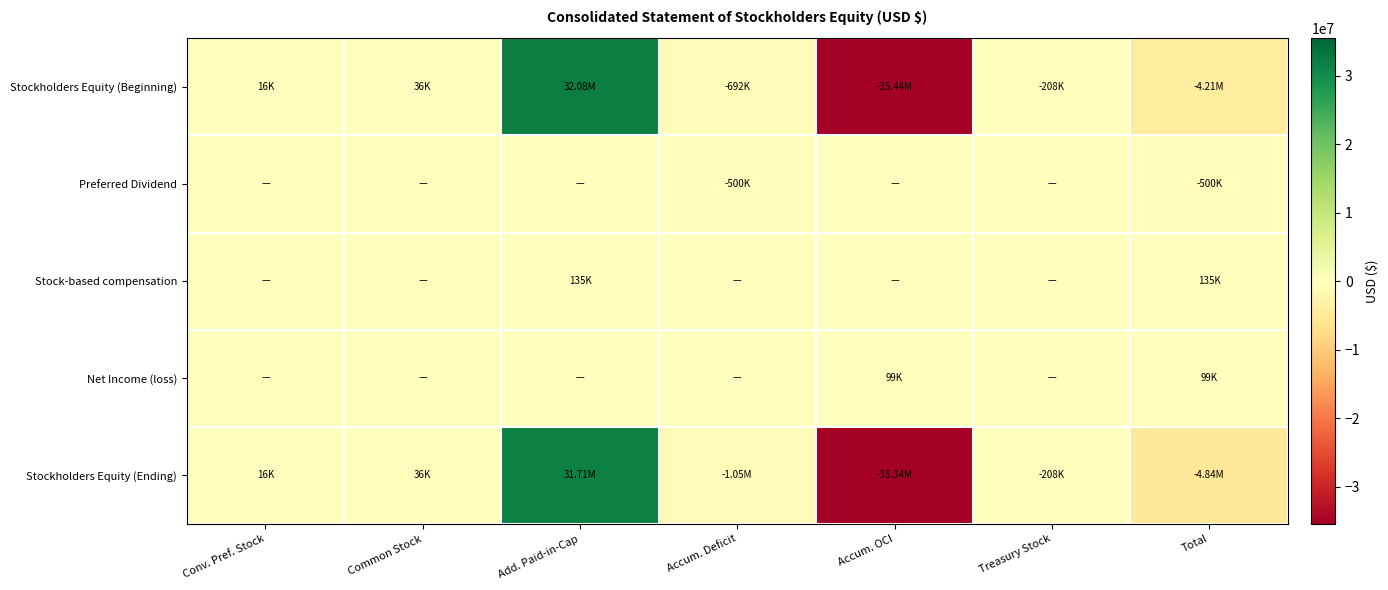

Which series has the largest total across all categories?

Stock-based compensation